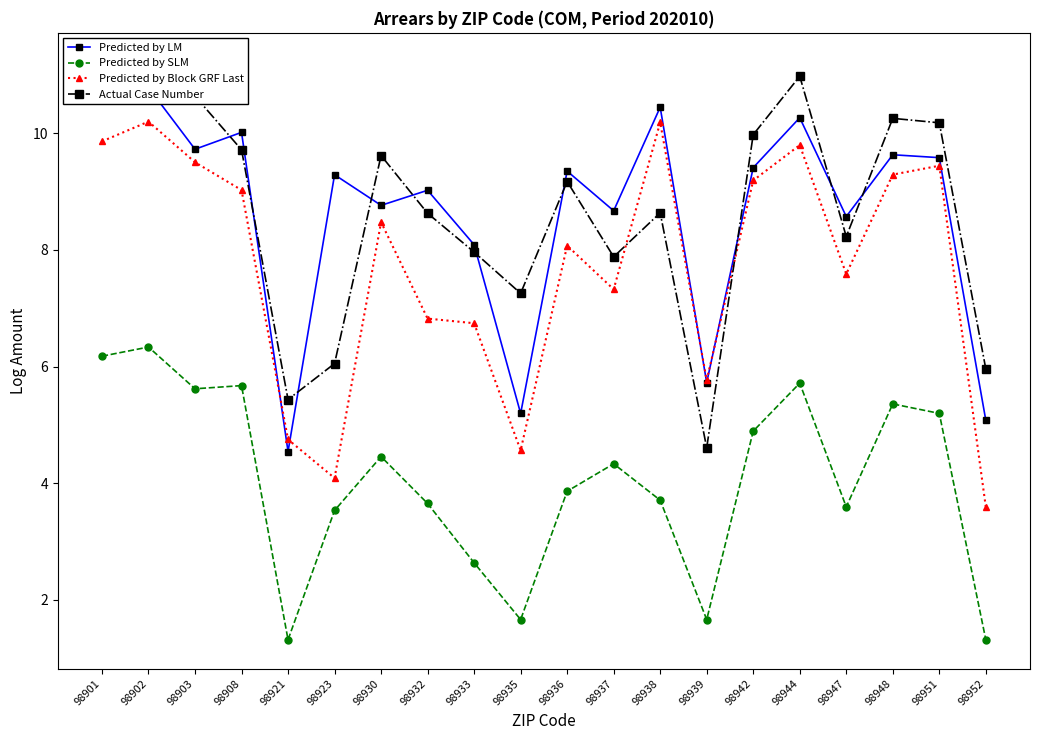

How many values in the Predicted by Block GRF Last series exceed 8?

11